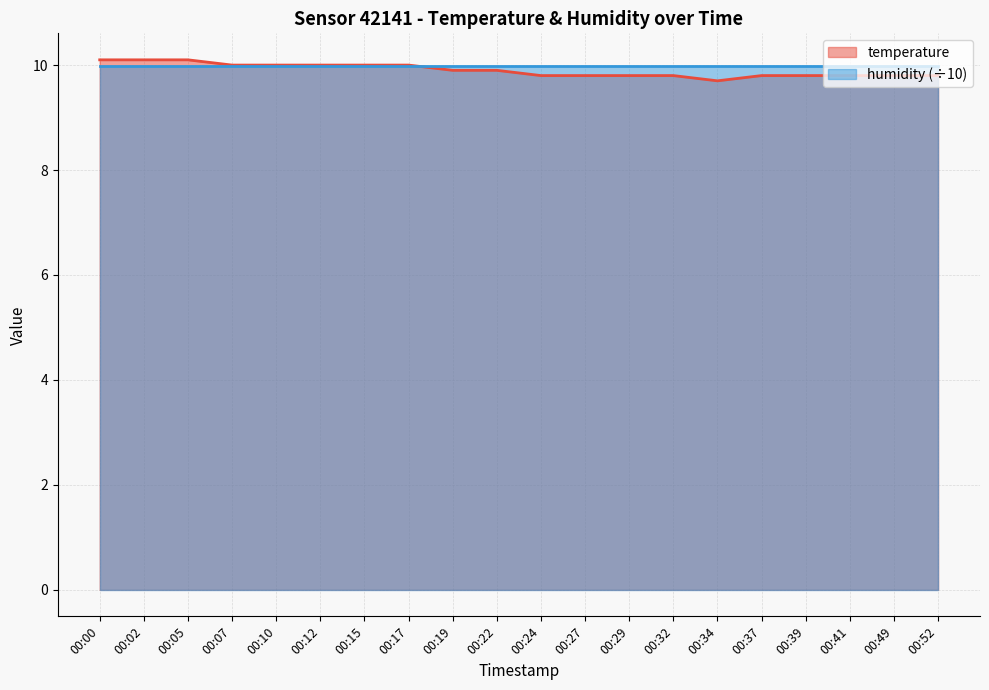

True or false: there are more than 2 points higher than both neighbors.

False